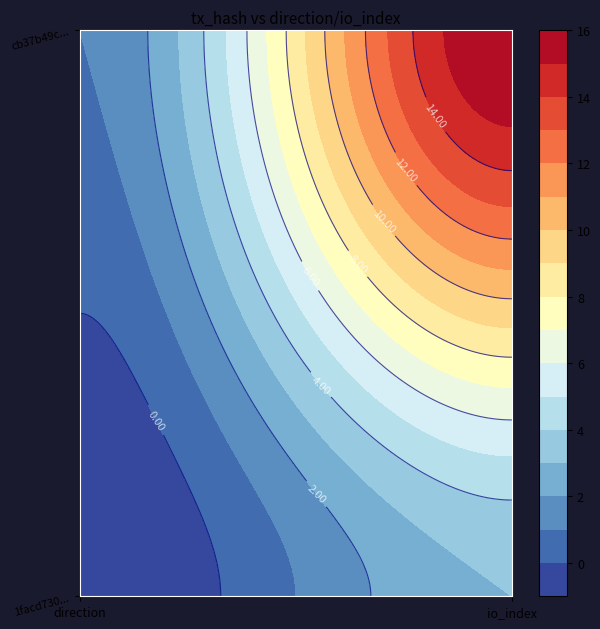

What is the difference between the maximum and minimum values in the 1facd730caa8a37ebb2d3f74e37965806a11550 series?

4